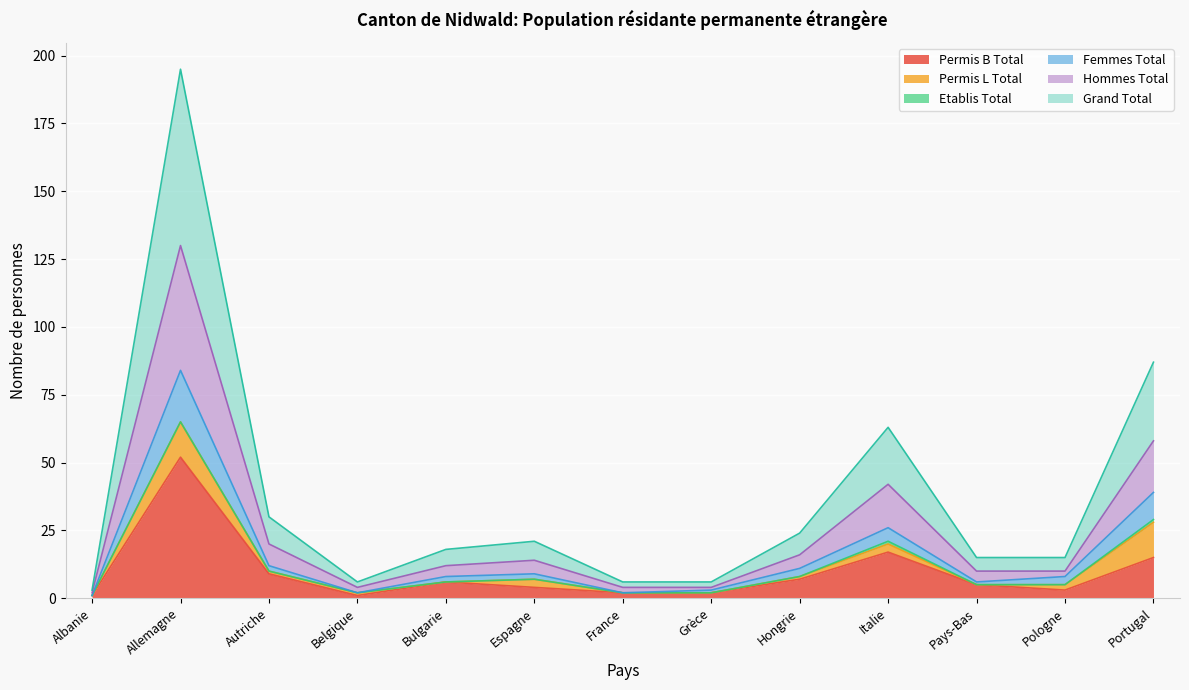

At which category is the sum across all series the highest?

Allemagne